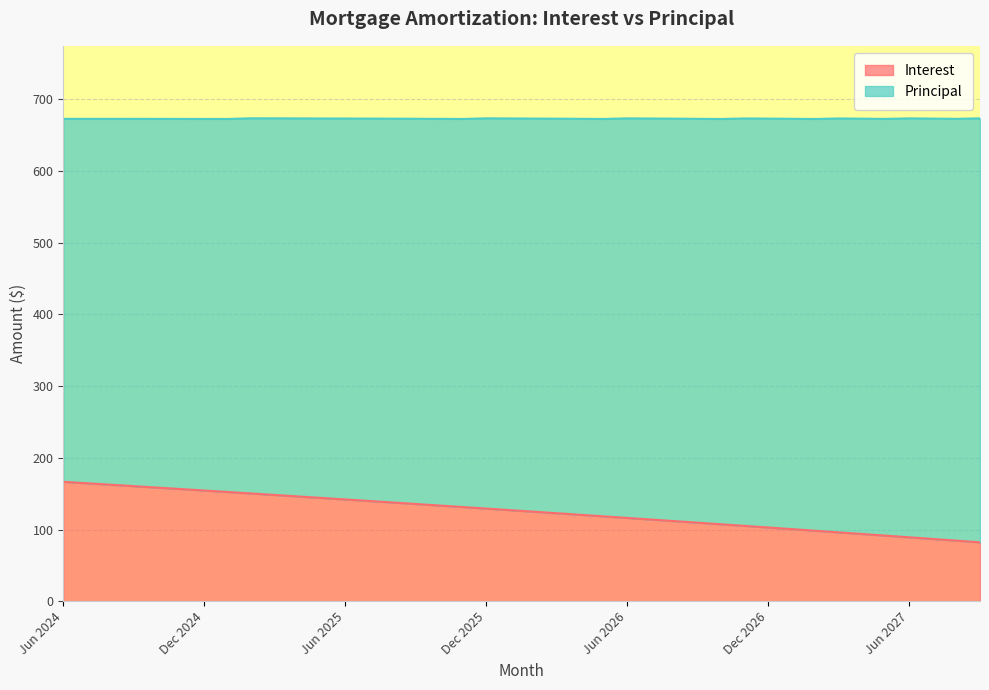

Where is the data nearest to the value 124?

Feb 2026